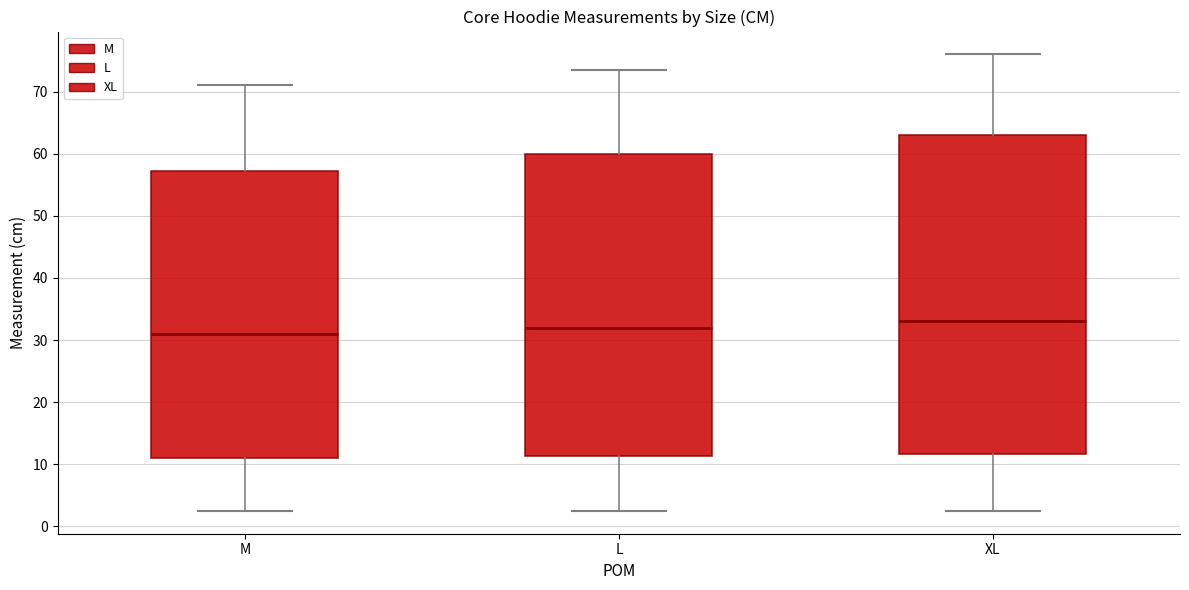

Which box has the lowest median line?

M